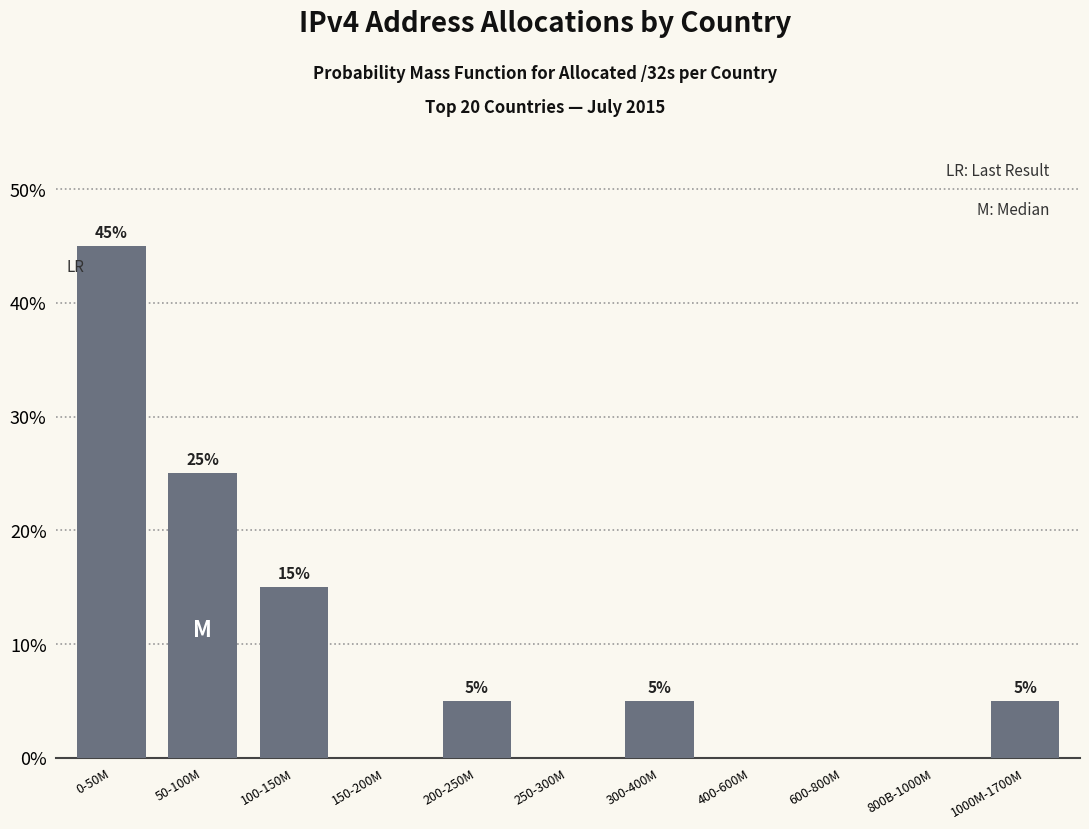

Reading left to right, list all the values displayed in this chart.

0-50M=45	50-100M=25	100-150M=15	150-200M=0	200-250M=5	250-300M=0	300-400M=5	400-600M=0	600-800M=0	800B-1000M=0	1000M-1700M=5